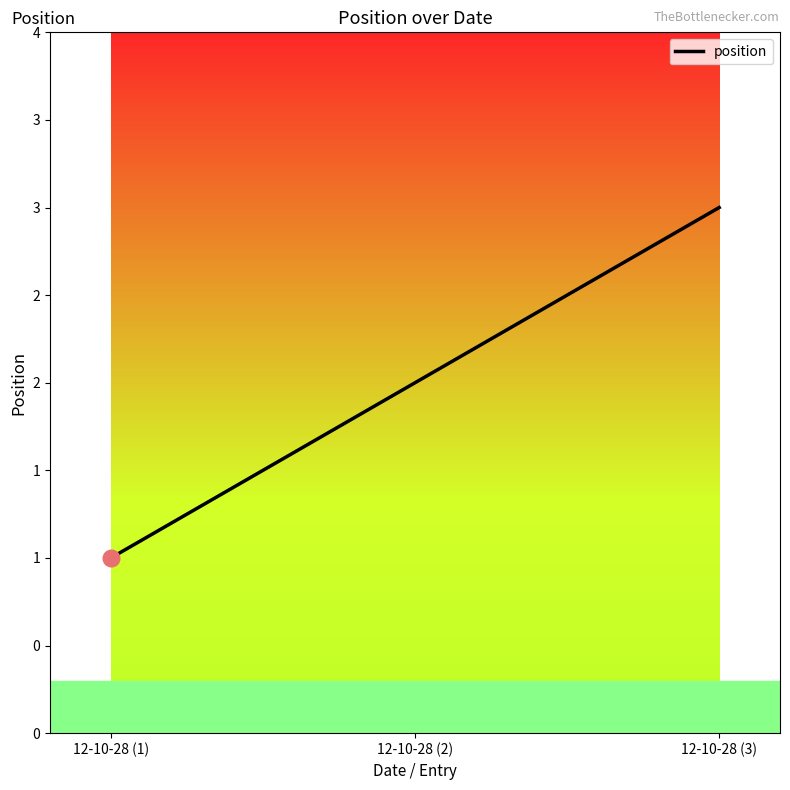

Which has a higher value, 12-10-28 (2) or 12-10-28 (3)?

12-10-28 (3)